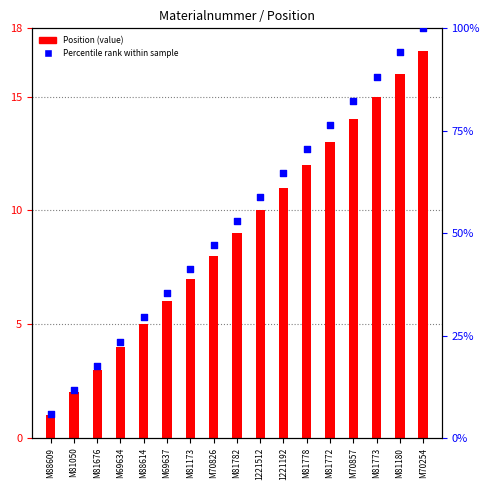

Is the value of Position (value) at M81180 greater than the value of Percentile rank at M81778?

No